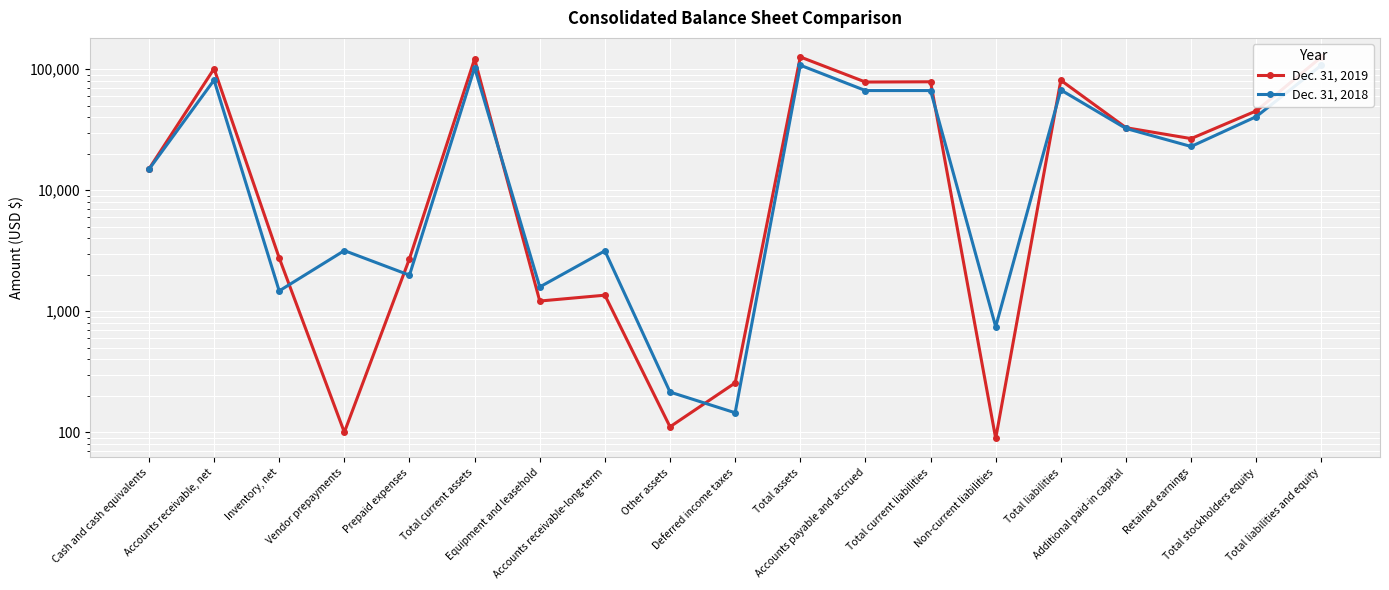

How many series are shown in this chart?

2